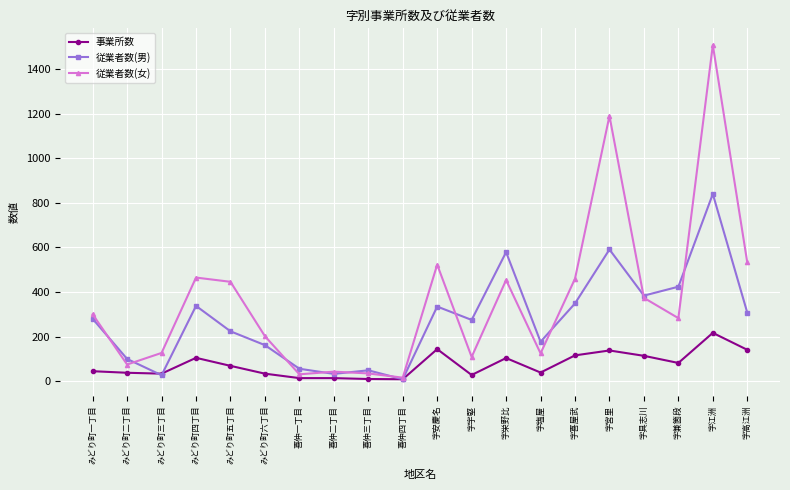

List the series in order of their overall mean, lowest first.

事業所数, 従業者数(男), 従業者数(女)